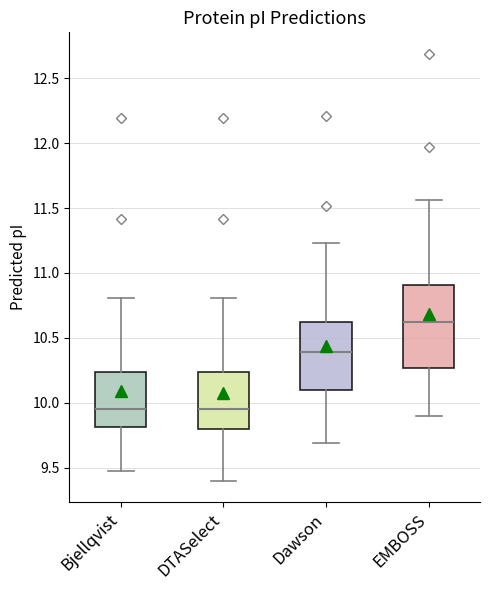

Reading left to right, transcribe this box plot: for each box, give where its median line is, the range the box spans, and where its two whiskers end, as read against the y-axis. The values are not printed on the chart, so give them approximately, as read against the axis.

Bjellqvist: median 9.95, box 9.80 to 10.25, whiskers 9.45 to 10.80
DTASelect: median 9.95, box 9.80 to 10.25, whiskers 9.40 to 10.80
Dawson: median 10.40, box 10.10 to 10.60, whiskers 9.70 to 11.25
EMBOSS: median 10.60, box 10.25 to 10.90, whiskers 9.90 to 11.55